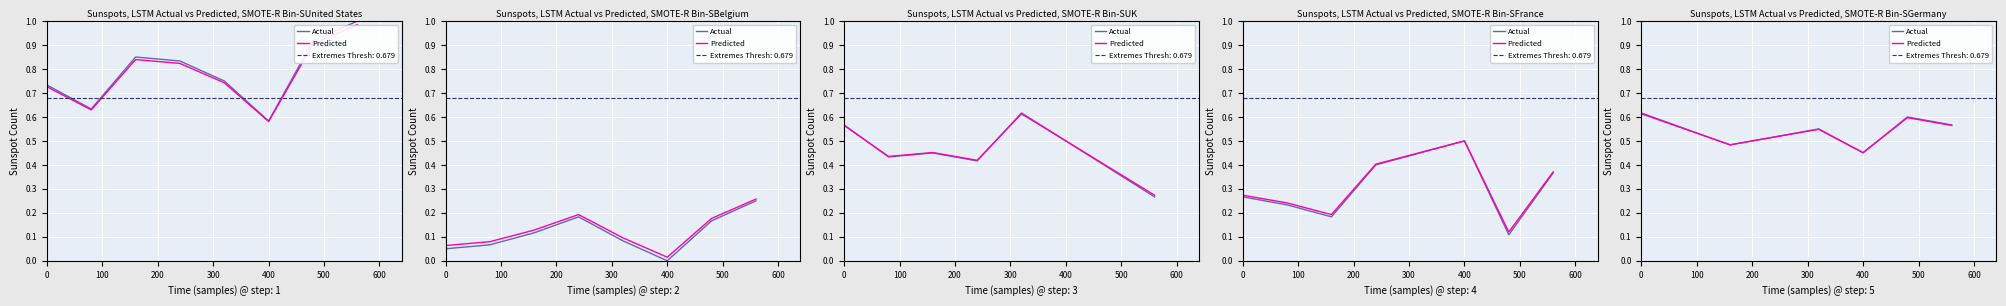

At 400, list the series in order from largest to smallest.

Predicted, Actual